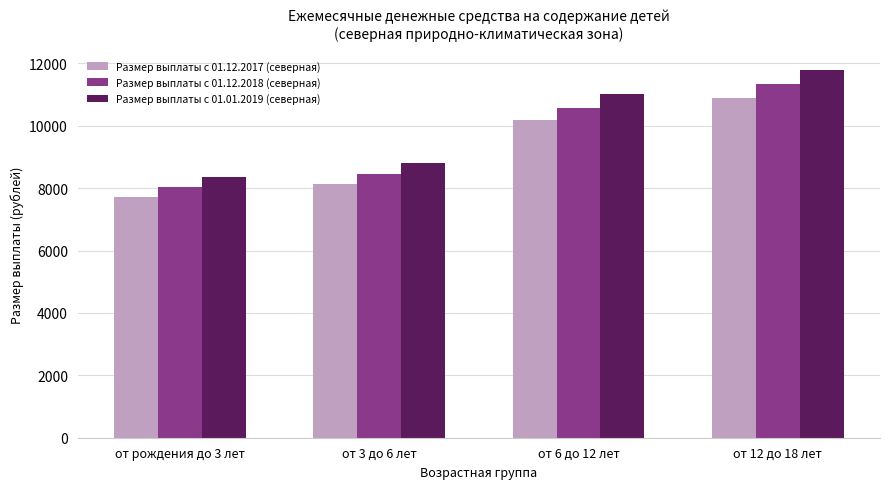

How many bars are there in each group?

3